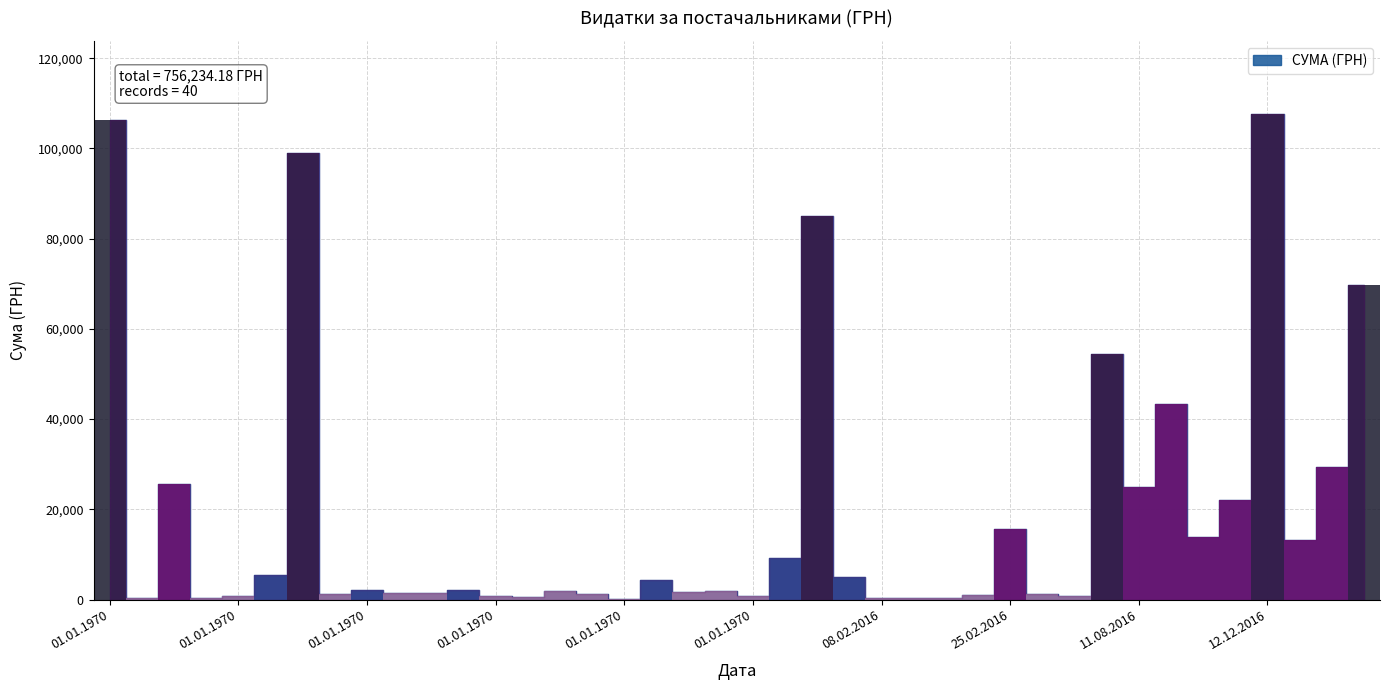

The value at 01.01.1970 is 852.0. True or false?

True